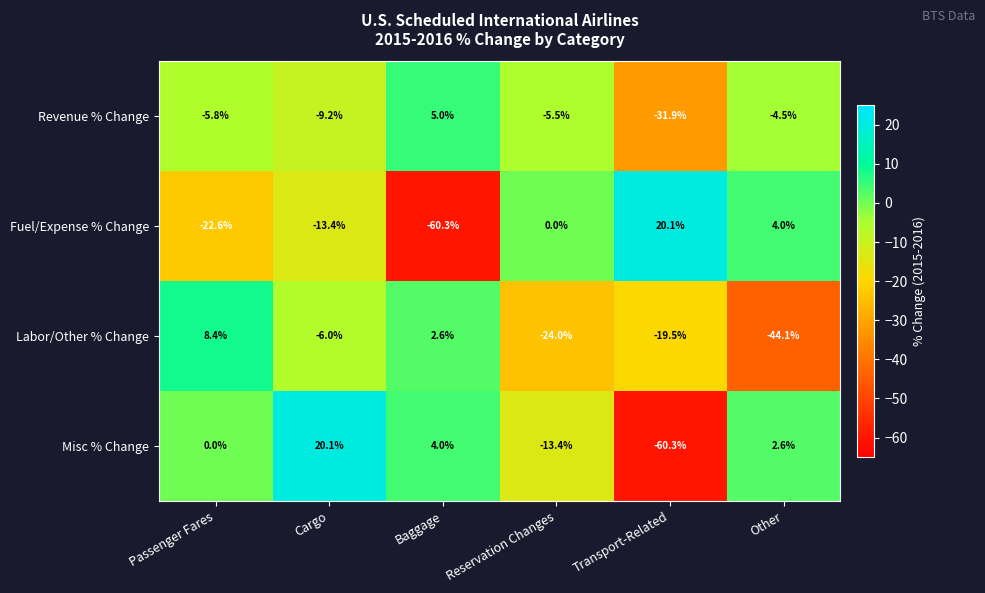

Rank the series at Transport-Related from lowest to highest value.

Misc % Change, Revenue % Change, Labor/Other % Change, Fuel/Expense % Change